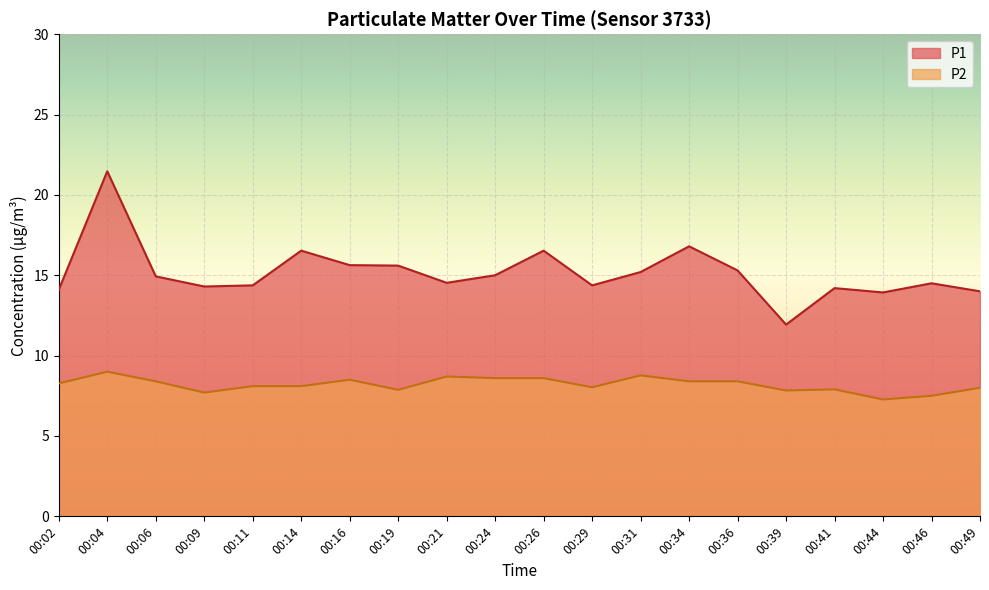

How many categories are shown in the chart?

20